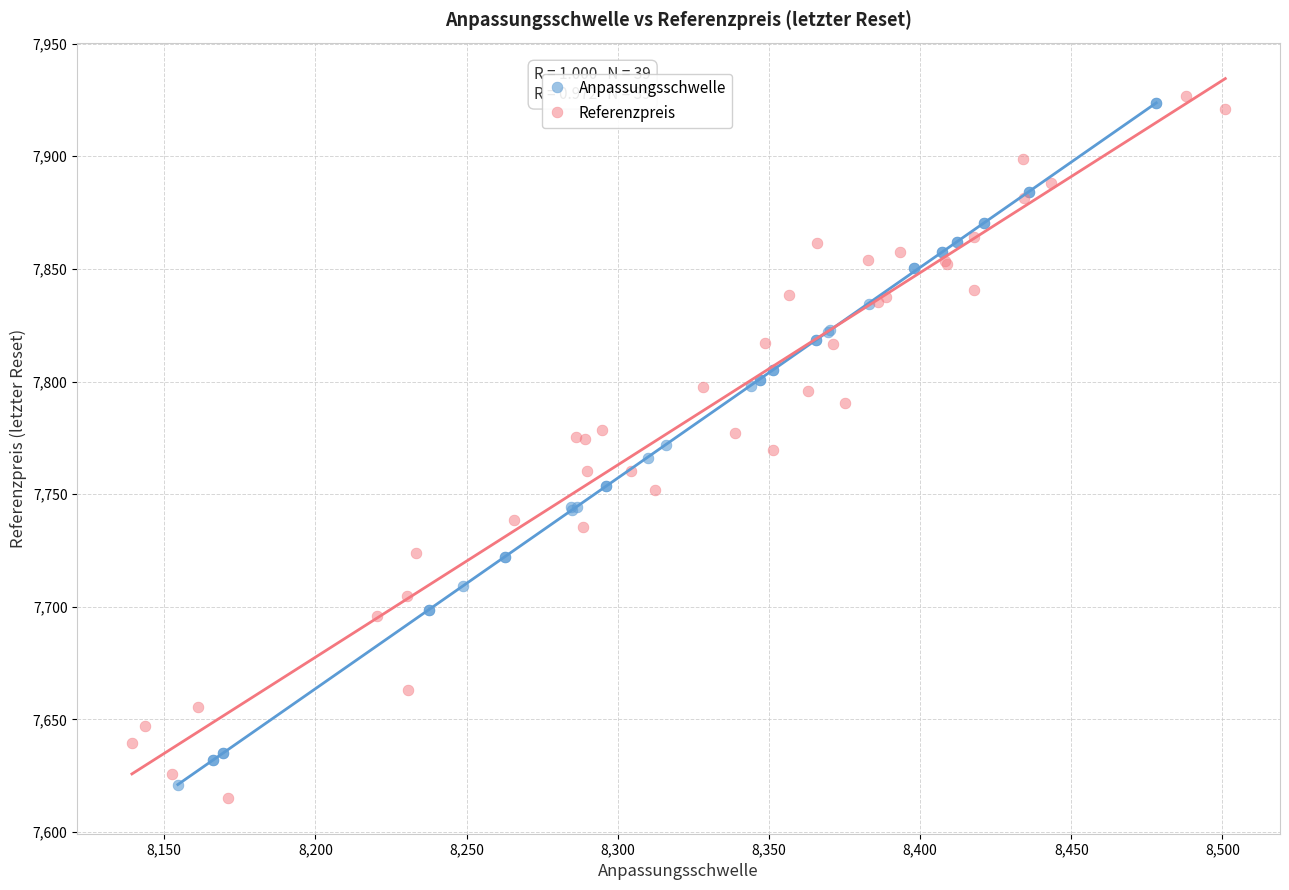

What are all the series names shown in the legend?

Anpassungsschwelle, Referenzpreis